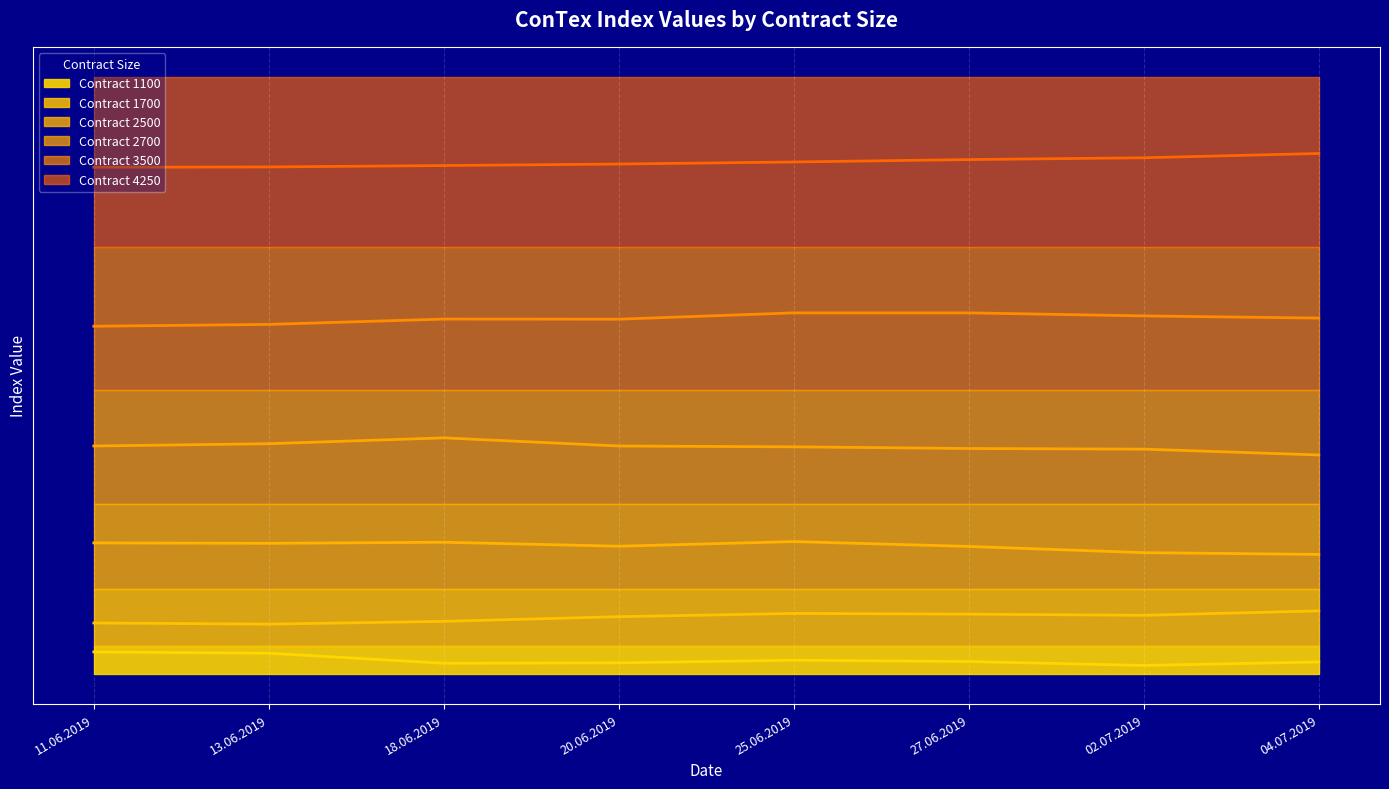

What is the label of the 1st point from the left?

11.06.2019